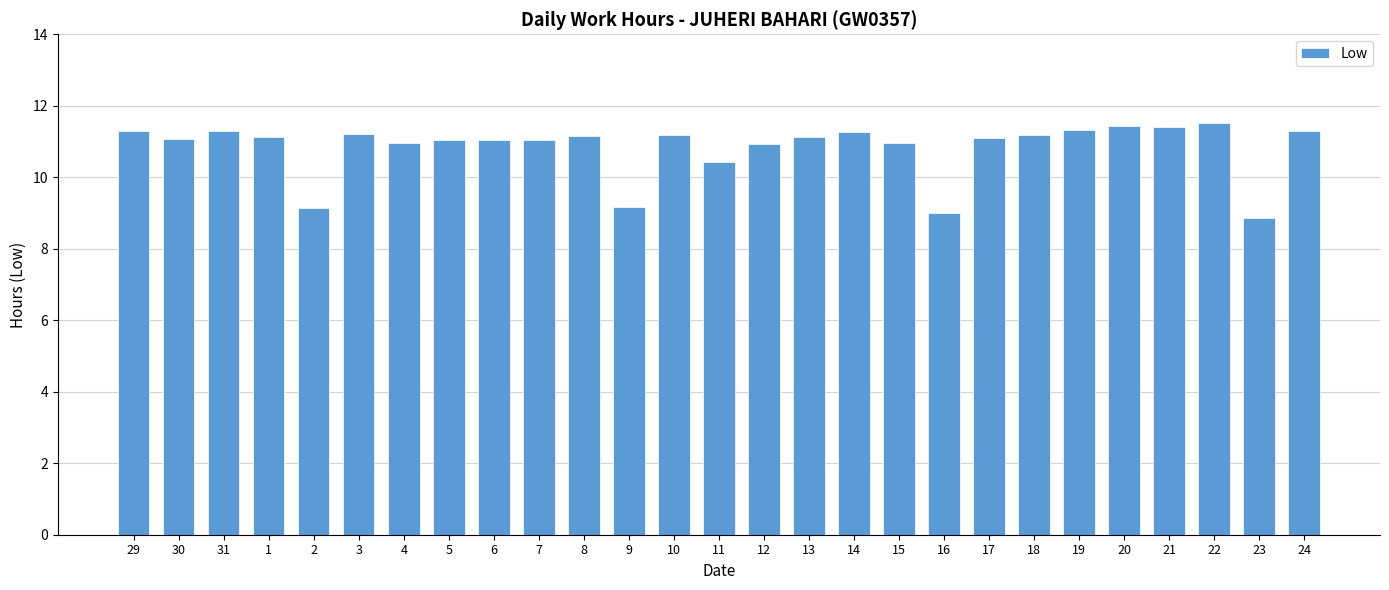

How many categories are shown in the chart?

27